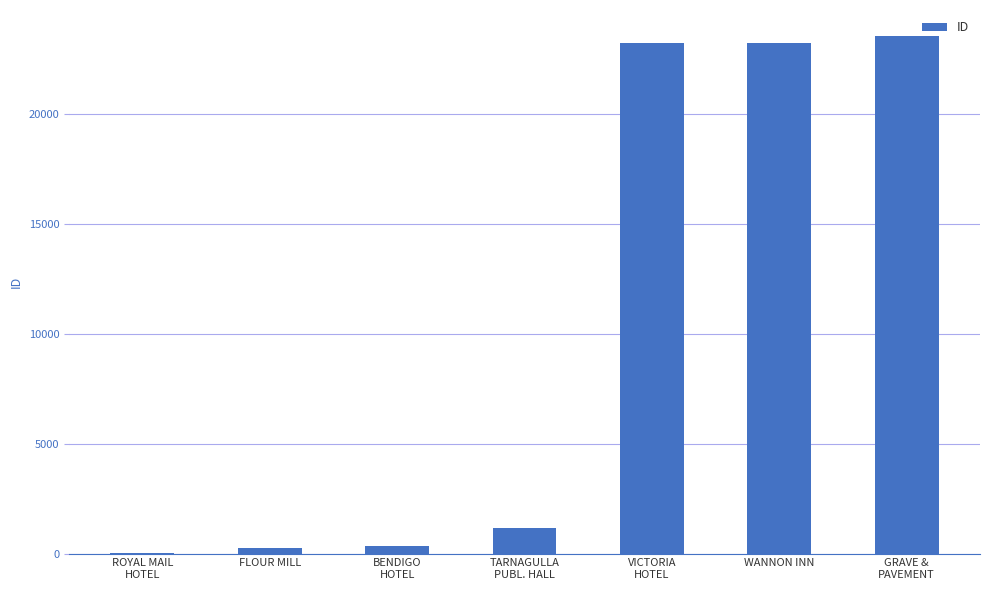

What is the greatest value displayed?

23542